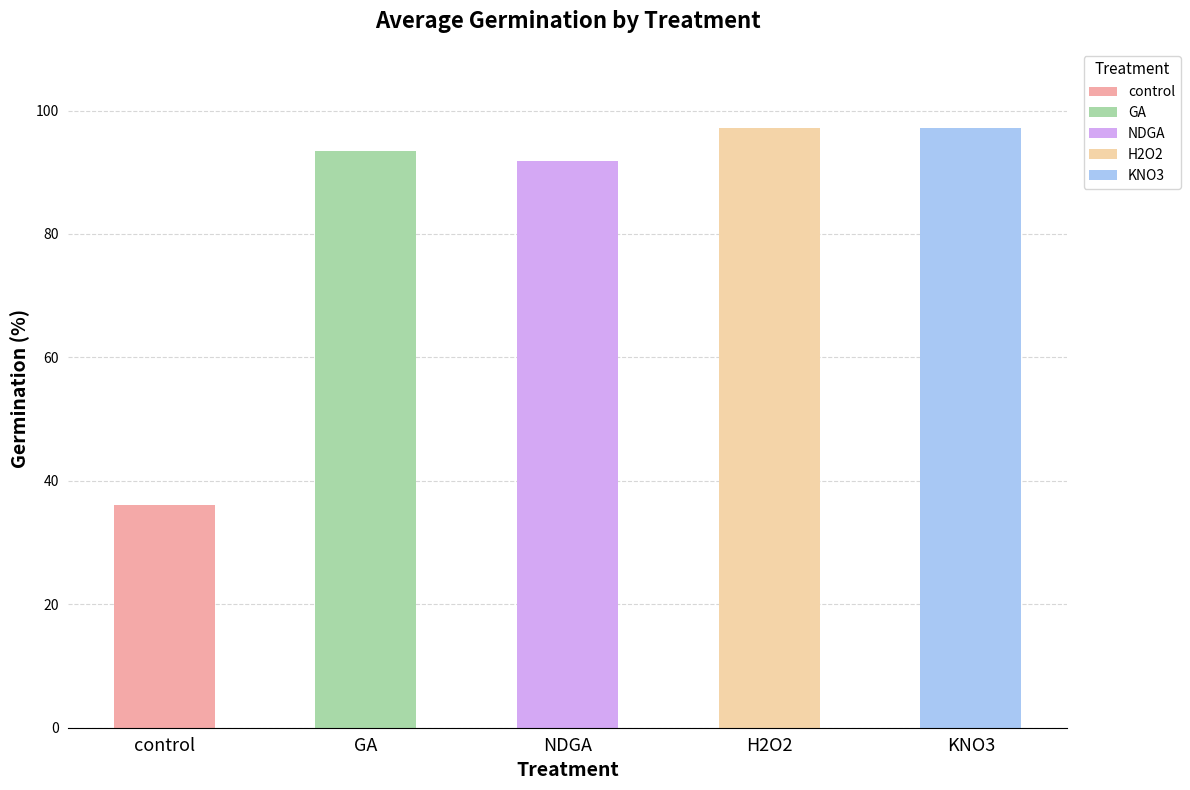

Count the number of values greater than 93.

3